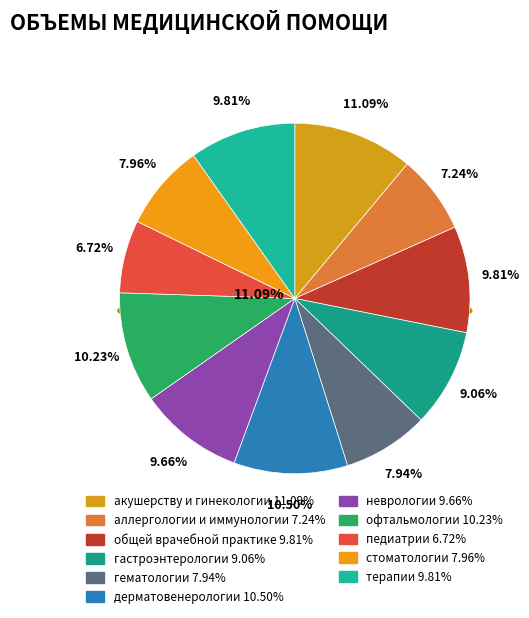

Does any single category account for the majority?

No